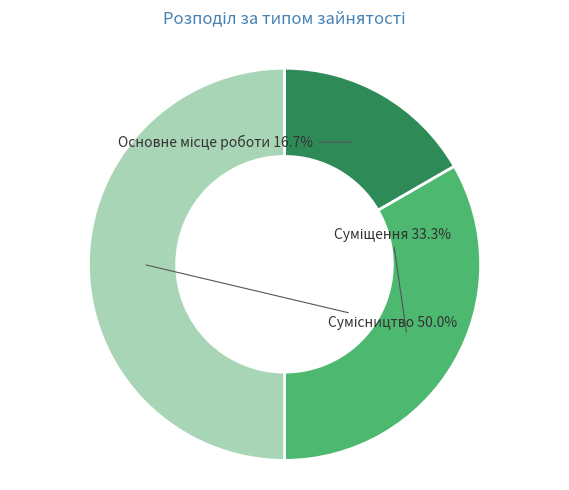

Count the number of slices in the pie.

3